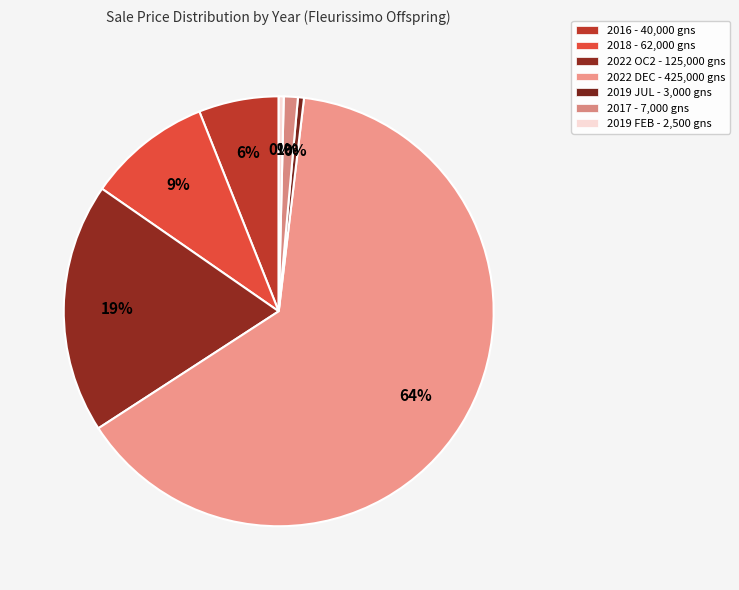

To the nearest percent, what is the average slice percentage?

14%